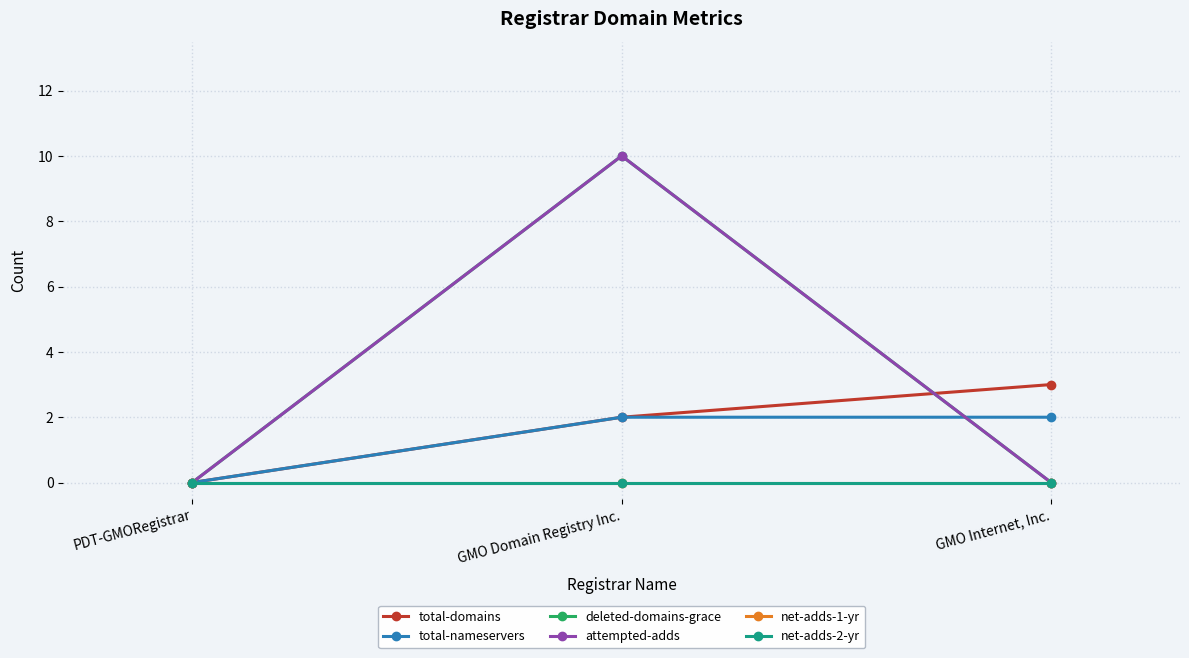

Is this an area chart (filled region under the line)?

No